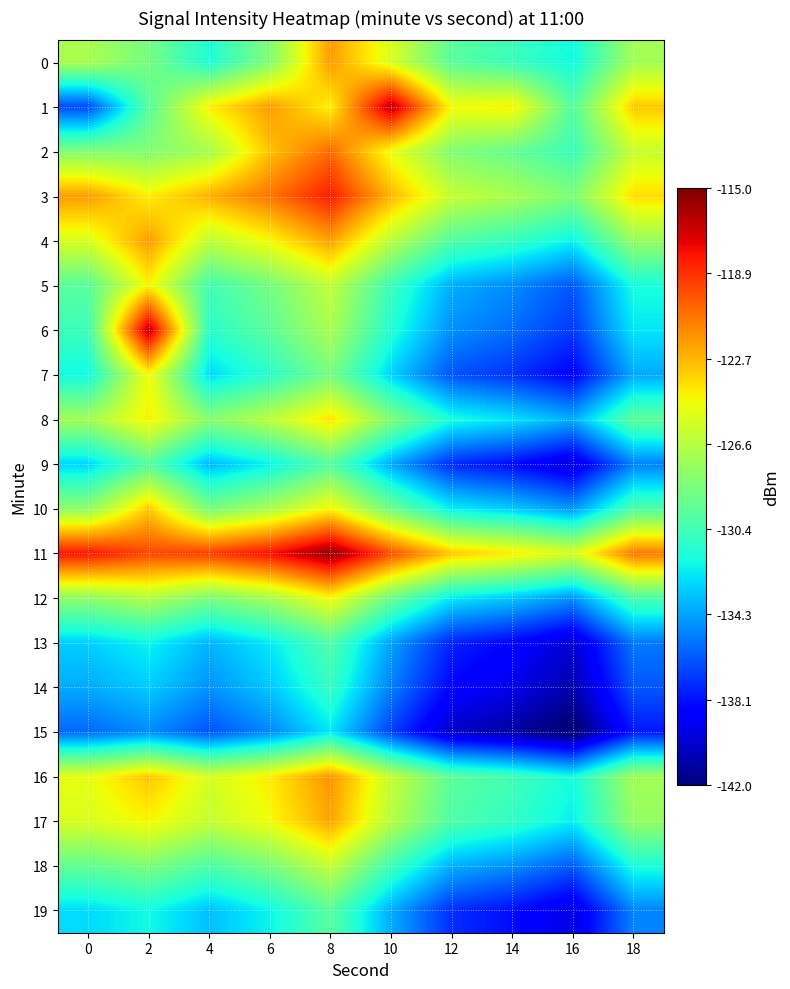

Reading left to right, what are all the values shown in this chart?

0: 0=-127.0	2=-128.7	4=-131.5	6=-128.2	8=-121.9	10=-125.5	12=-129.6	14=-130.6	16=-131.9	18=-127.2
1: 0=-136.7	2=-129.6	4=-124.3	6=-121.9	8=-124.4	10=-116.4	12=-124.7	14=-124.3	16=-129.8	18=-123.2
2: 0=-128.2	2=-128.2	4=-127.1	6=-123.0	8=-120.5	10=-124.9	12=-128.3	14=-129.2	16=-130.6	18=-126.0
3: 0=-121.9	2=-124.3	4=-122.5	6=-120.8	8=-118.3	10=-122.7	12=-126.1	14=-127.0	16=-128.4	18=-123.8
4: 0=-125.5	2=-121.9	4=-126.3	6=-124.6	8=-122.1	10=-126.5	12=-129.9	14=-130.8	16=-132.2	18=-127.6
5: 0=-129.6	2=-124.4	4=-130.4	6=-128.7	8=-126.2	10=-130.6	12=-134.0	14=-134.9	16=-136.3	18=-131.7
6: 0=-130.6	2=-116.4	4=-131.2	6=-129.5	8=-127.0	10=-131.4	12=-134.8	14=-135.7	16=-137.1	18=-132.5
7: 0=-131.9	2=-124.7	4=-132.8	6=-131.1	8=-128.6	10=-133.0	12=-136.4	14=-137.3	16=-138.7	18=-134.1
8: 0=-127.2	2=-124.3	4=-128.1	6=-126.4	8=-123.9	10=-128.3	12=-131.7	14=-132.6	16=-134.0	18=-129.4
9: 0=-133.0	2=-129.8	4=-133.7	6=-132.2	8=-129.7	10=-134.1	12=-137.5	14=-138.4	16=-139.8	18=-135.2
10: 0=-127.9	2=-123.2	4=-128.6	6=-127.0	8=-124.5	10=-128.9	12=-132.3	14=-133.2	16=-134.6	18=-130.0
11: 0=-118.1	2=-119.5	4=-119.2	6=-117.9	8=-115.4	10=-119.7	12=-123.2	14=-124.1	16=-125.5	18=-120.9
12: 0=-127.9	2=-126.7	4=-128.5	6=-127.1	8=-124.6	10=-129.0	12=-132.4	14=-133.3	16=-134.7	18=-130.1
13: 0=-133.1	2=-132.1	4=-133.8	6=-132.4	8=-129.9	10=-134.3	12=-137.7	14=-138.6	16=-140.0	18=-135.4
14: 0=-134.1	2=-133.2	4=-134.7	6=-133.3	8=-130.8	10=-135.2	12=-138.6	14=-139.5	16=-140.9	18=-136.3
15: 0=-135.8	2=-134.9	4=-136.4	6=-135.0	8=-132.5	10=-136.9	12=-140.3	14=-141.2	16=-142.6	18=-138.0
16: 0=-125.0	2=-123.1	4=-125.6	6=-124.2	8=-121.7	10=-126.1	12=-129.5	14=-130.4	16=-131.8	18=-127.2
17: 0=-125.4	2=-124.5	4=-126.1	6=-124.7	8=-122.2	10=-126.6	12=-130.0	14=-130.9	16=-132.3	18=-127.7
18: 0=-129.3	2=-128.4	4=-130.0	6=-128.6	8=-126.1	10=-130.5	12=-133.9	14=-134.8	16=-136.2	18=-131.6
19: 0=-132.8	2=-131.9	4=-133.5	6=-132.1	8=-129.6	10=-134.0	12=-137.4	14=-138.3	16=-139.7	18=-135.1